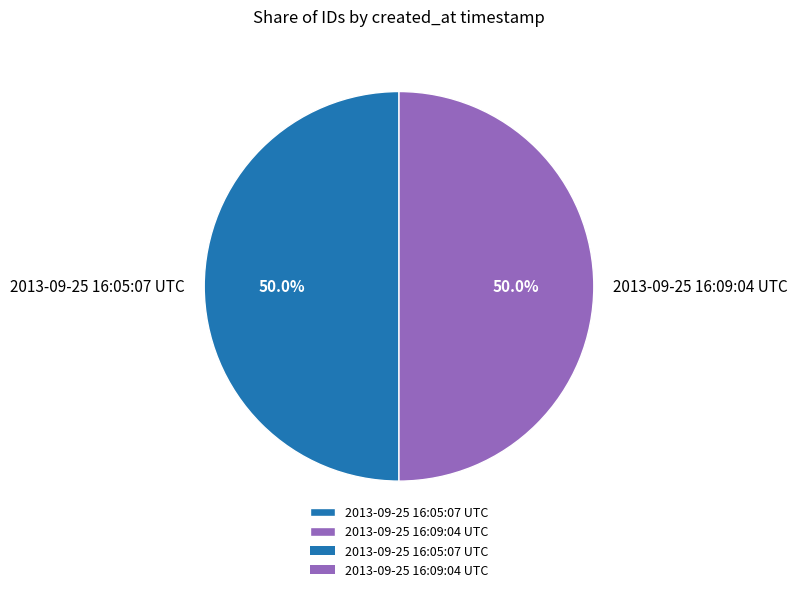

Is the sum of 2013-09-25 16:09:04 UTC and 2013-09-25 16:05:07 UTC greater than half?

Yes